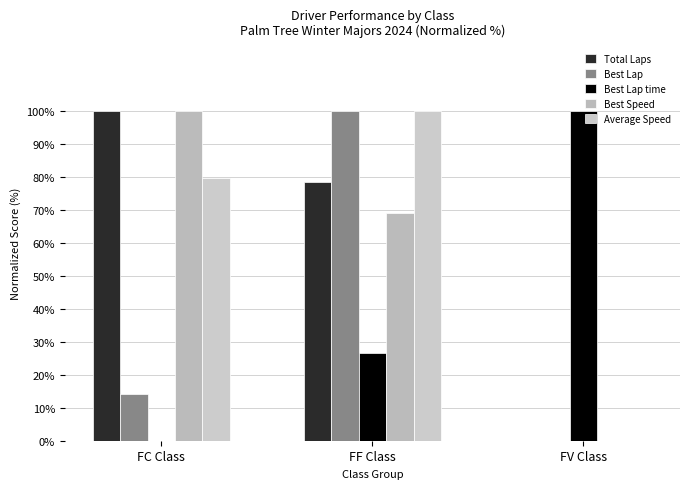

How many categories are shown in the chart?

3